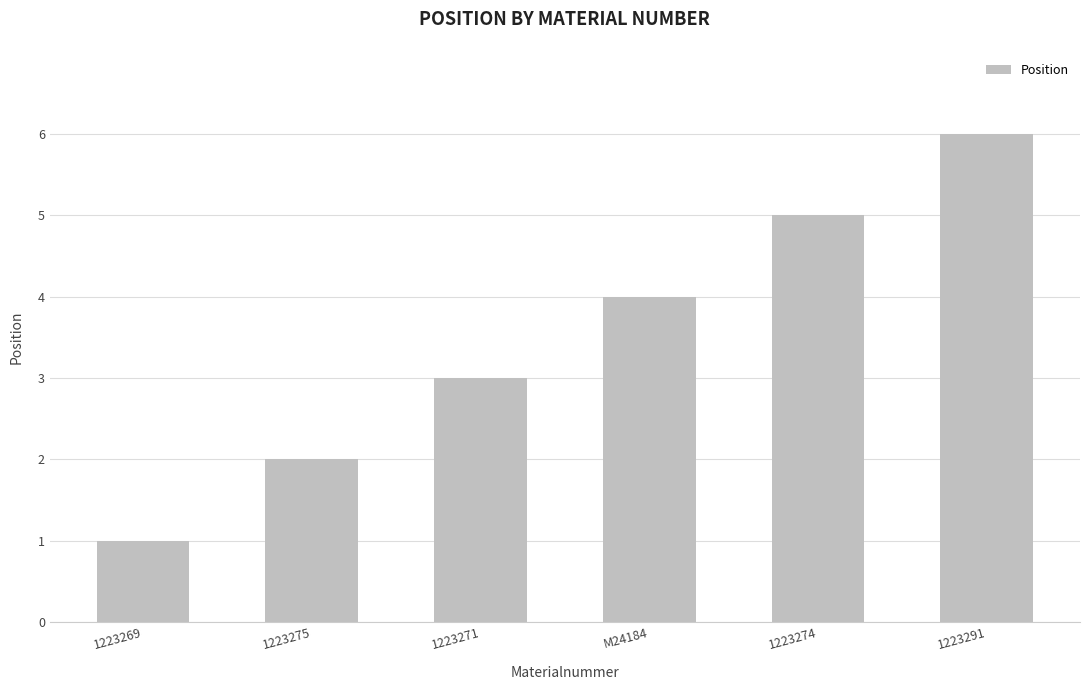

What is the approximate value at 1223274?

5